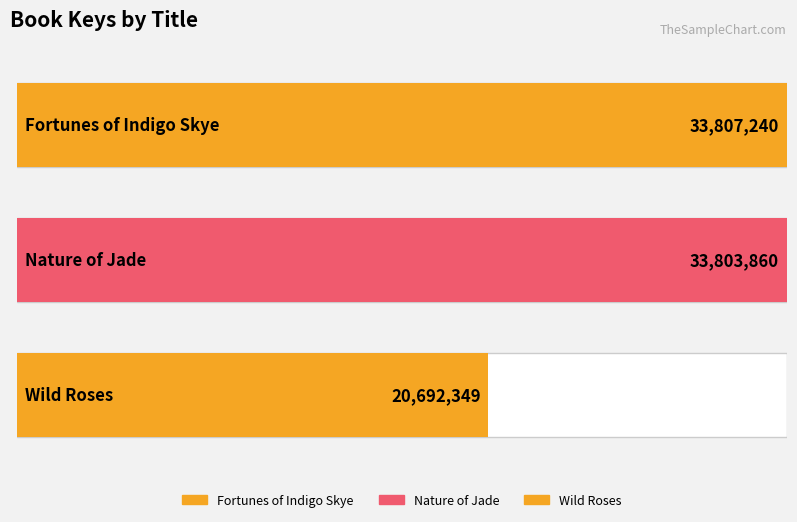

Reading right to left, transcribe all the data shown in this chart.

20692349	33803860	33807240